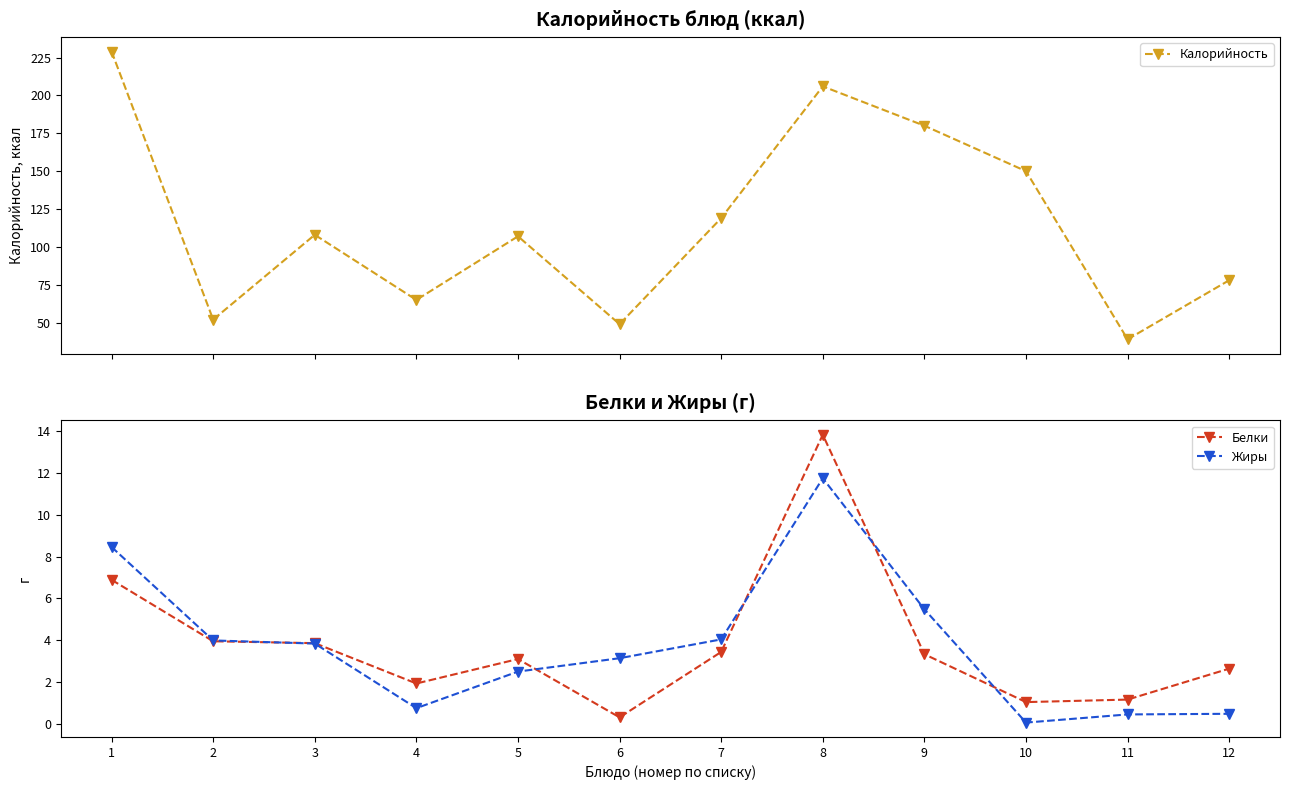

True or false: Калорийность and Жиры intersect in this chart.

False